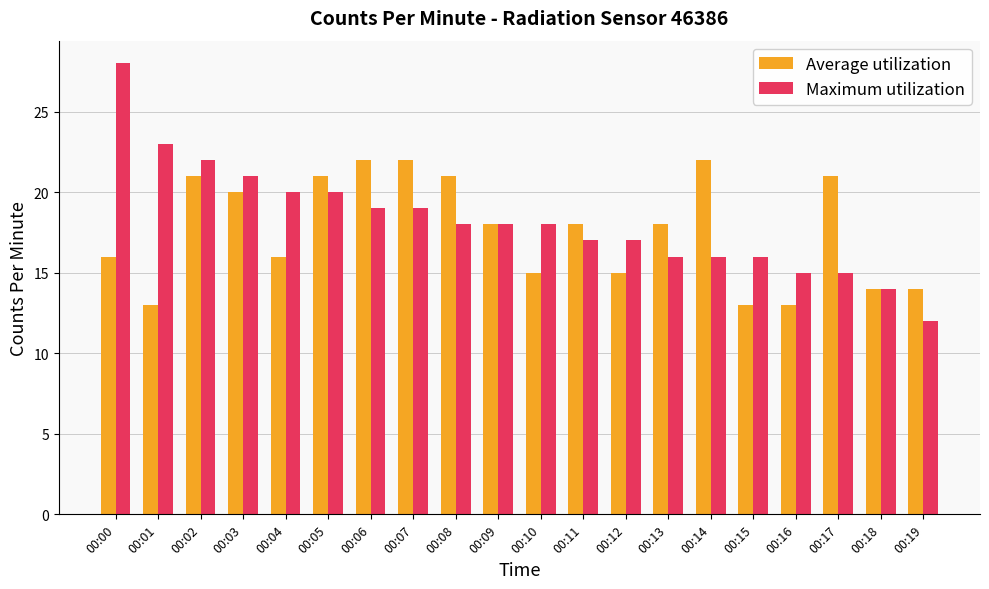

What is the value of the Maximum utilization bar at the 3rd from the left?

22